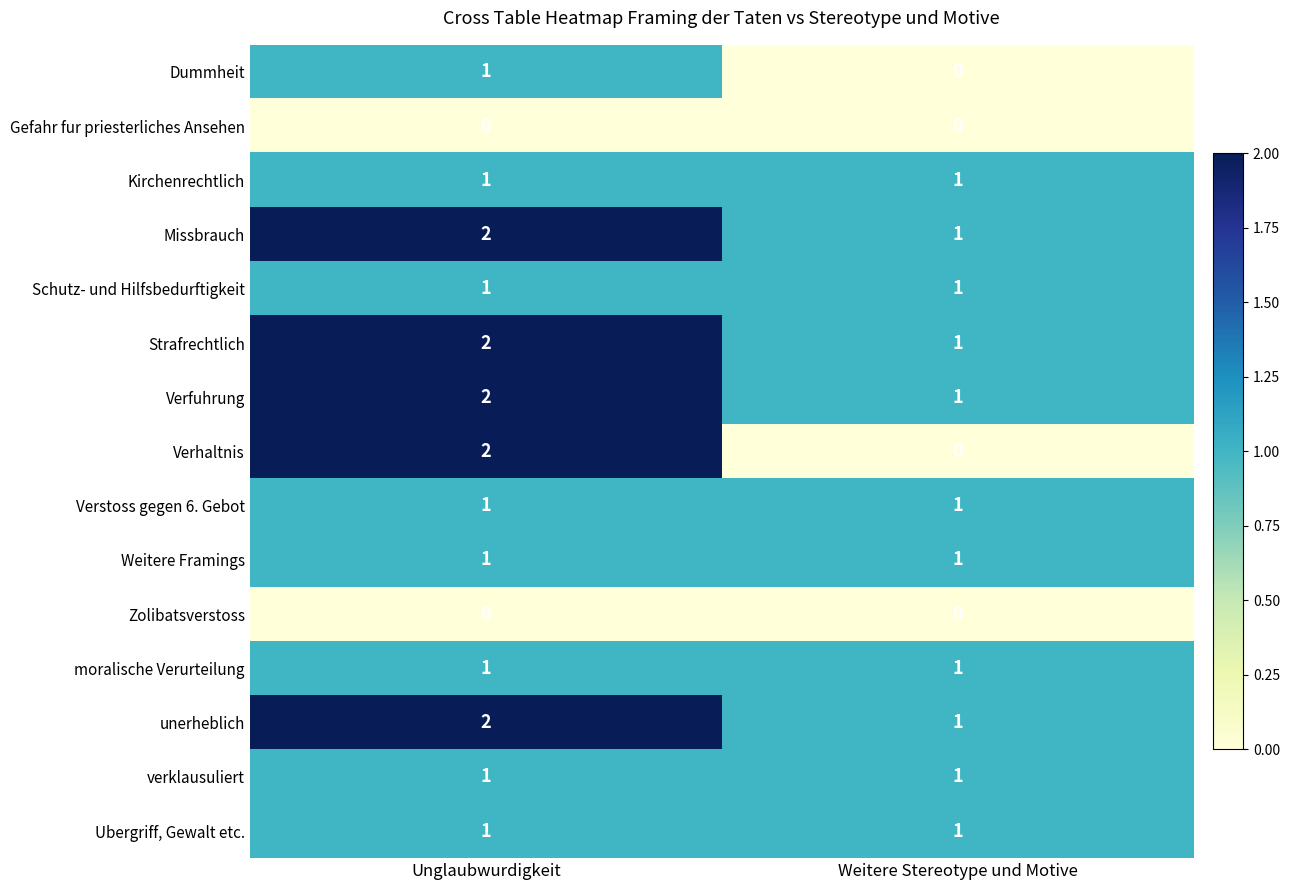

The verklausuliert series shows 0 at Unglaubwurdigkeit. True or false?

False